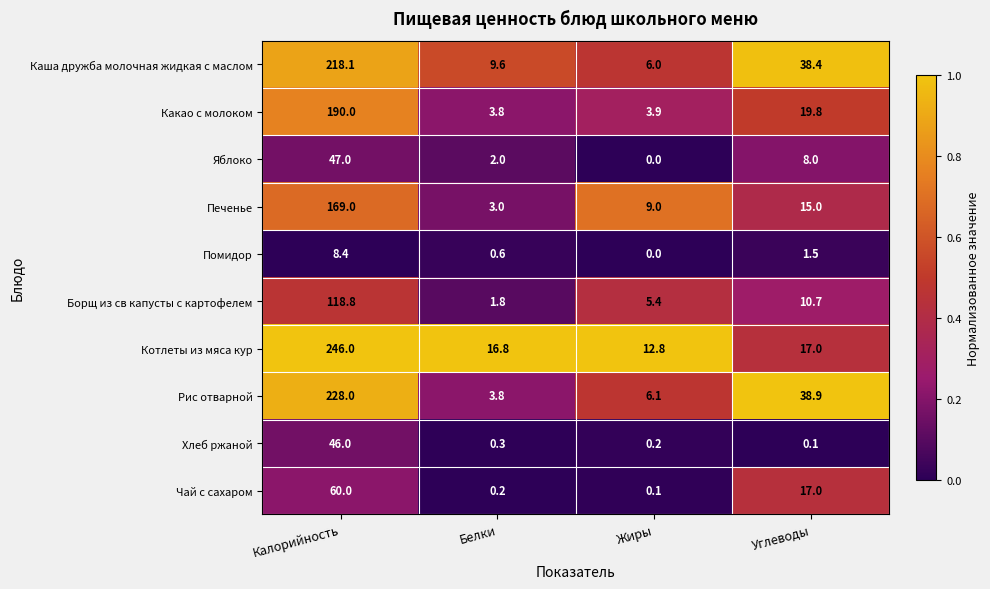

How many series are shown in this chart?

10